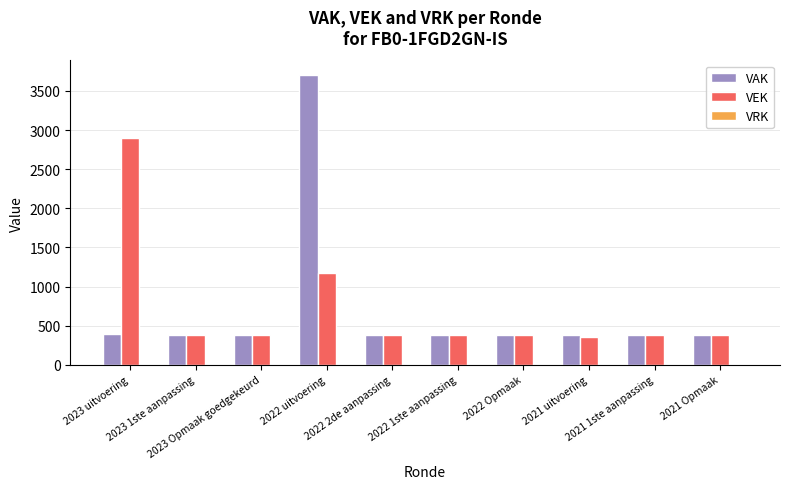

Which series has the widest spread of values?

VAK